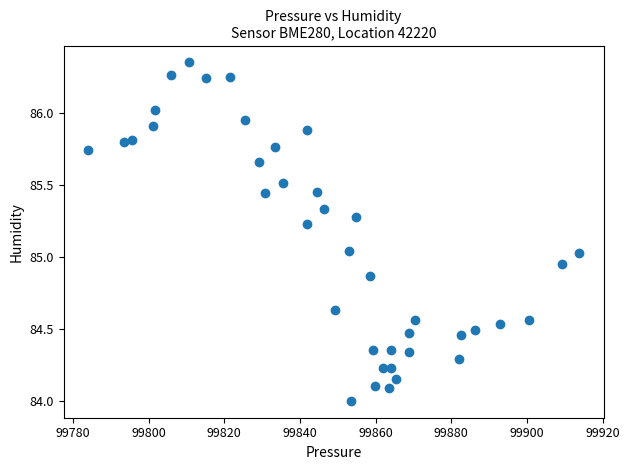

What is the range of X values (max minus min)?

129.7